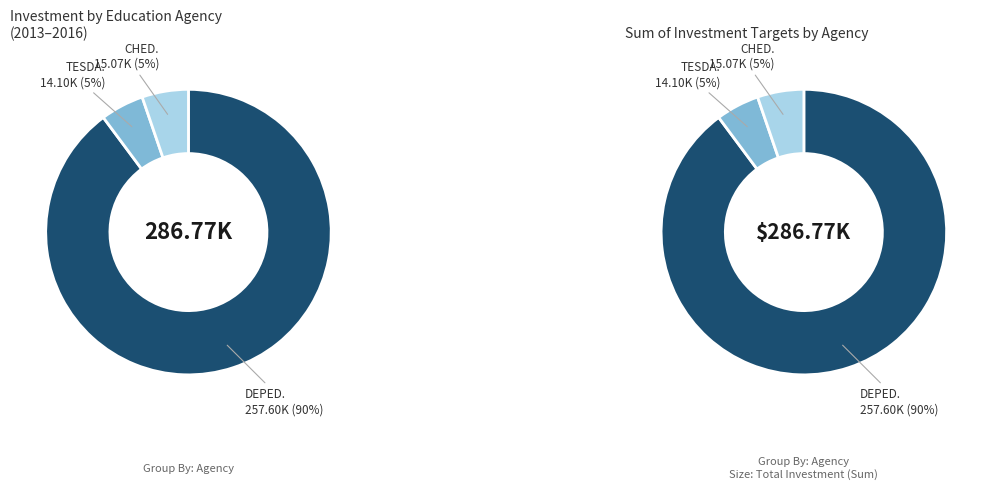

To the nearest percent, what is the combined percentage of DEPED and TESDA?

95%